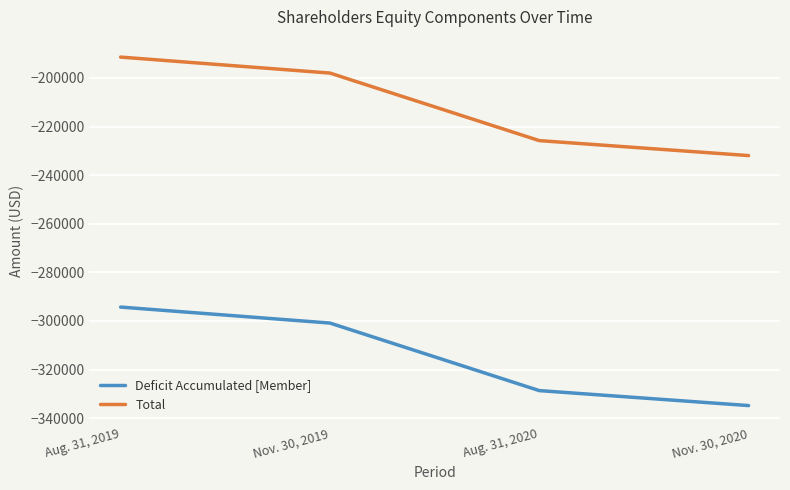

What is the spread (max minus min) of values at Aug. 31, 2020?

102906